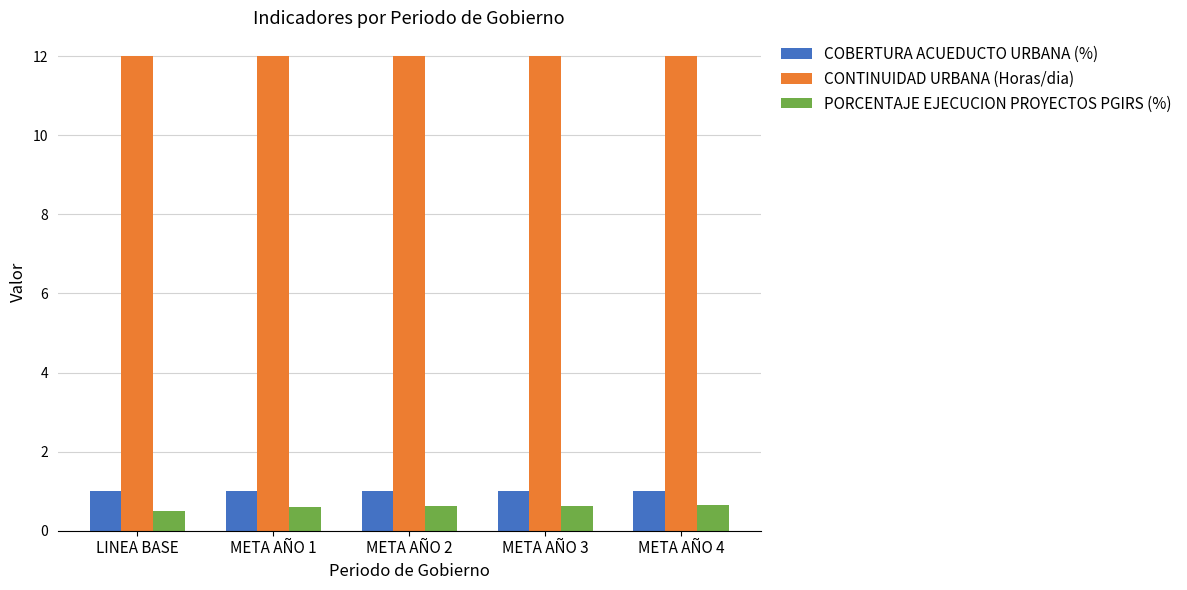

What is the greatest value displayed?

12.0